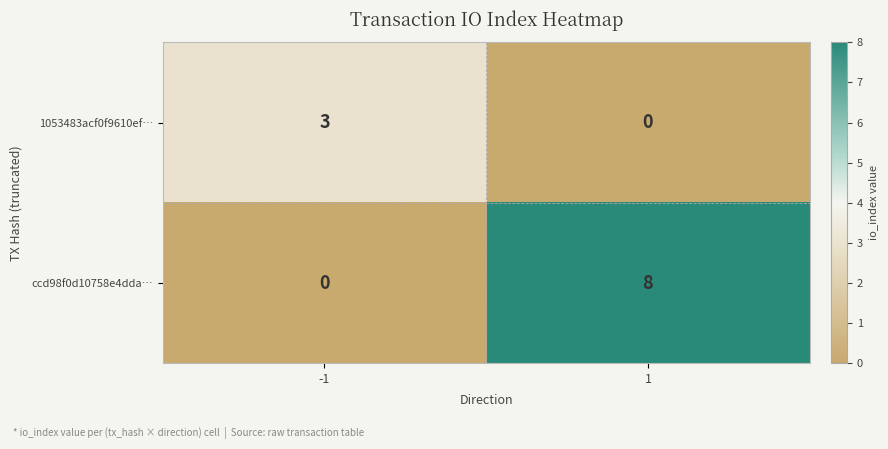

What is the difference between the 1053483acf0f9610ef… values at 1 and -1?

3